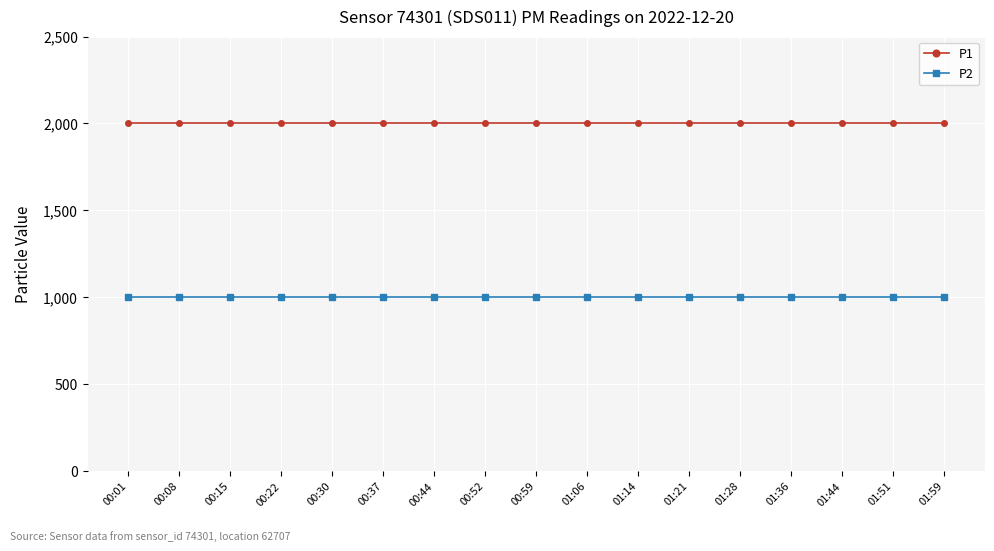

At 01:59, list the series in order from smallest to largest.

P2, P1